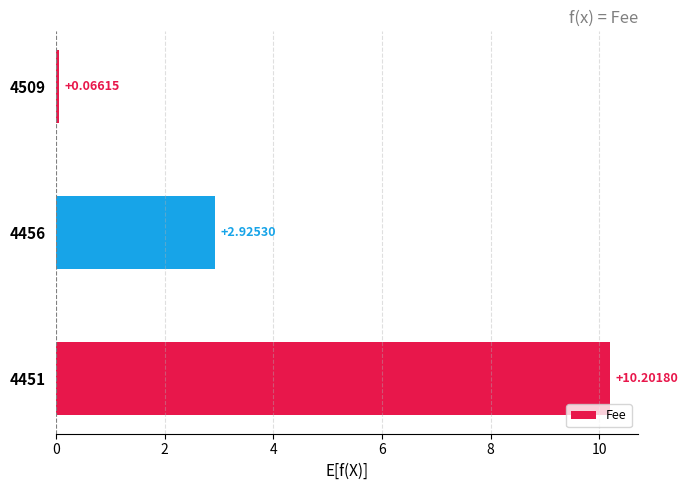

What is the change in value from 4509 to 4451?

+10.1